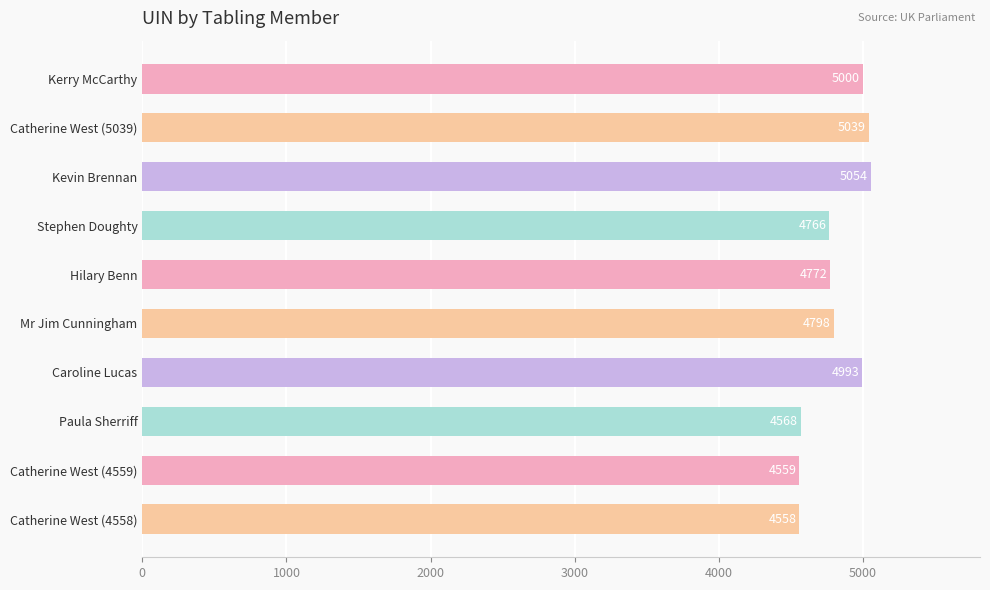

List the labels in order of value, smallest first.

Catherine West (4558), Catherine West (4559), Paula Sherriff, Stephen Doughty, Hilary Benn, Mr Jim Cunningham, Caroline Lucas, Kerry McCarthy, Catherine West (5039), Kevin Brennan